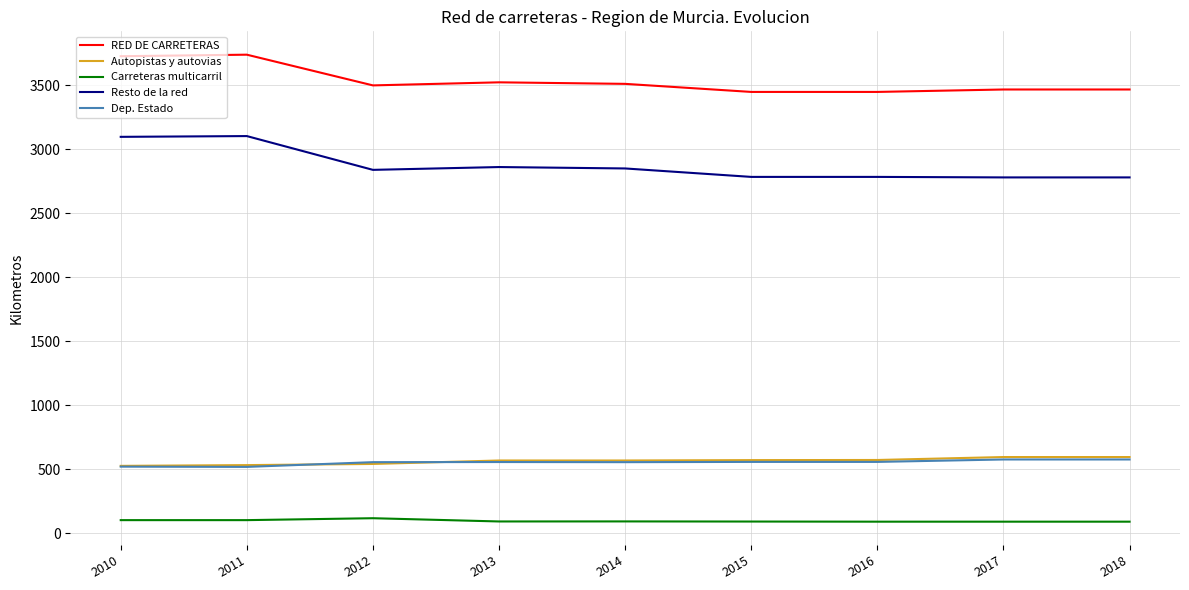

True or false: Resto de la red and Autopistas y autovias cross at least once.

False